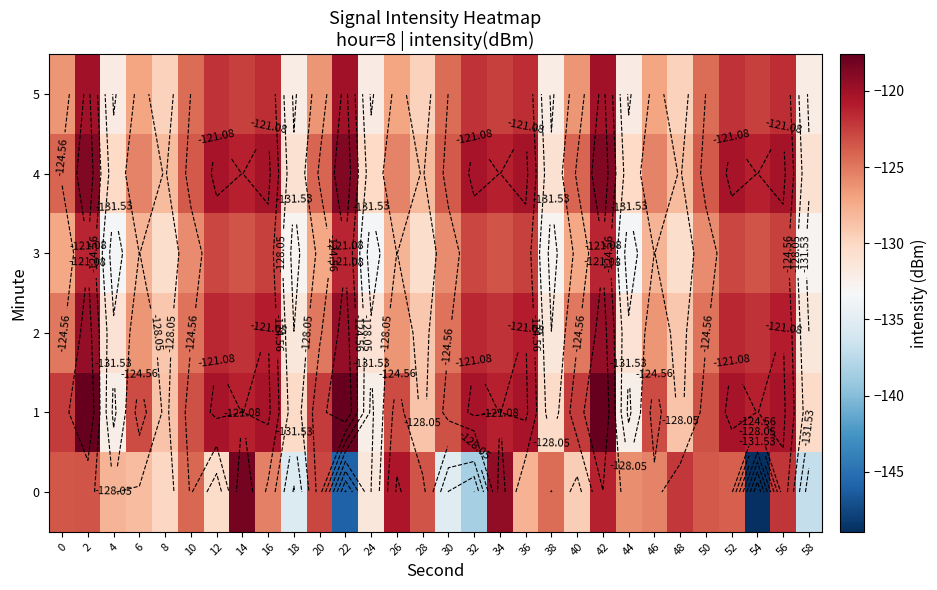

The value of 4 at 36 is -120.2. True or false?

True